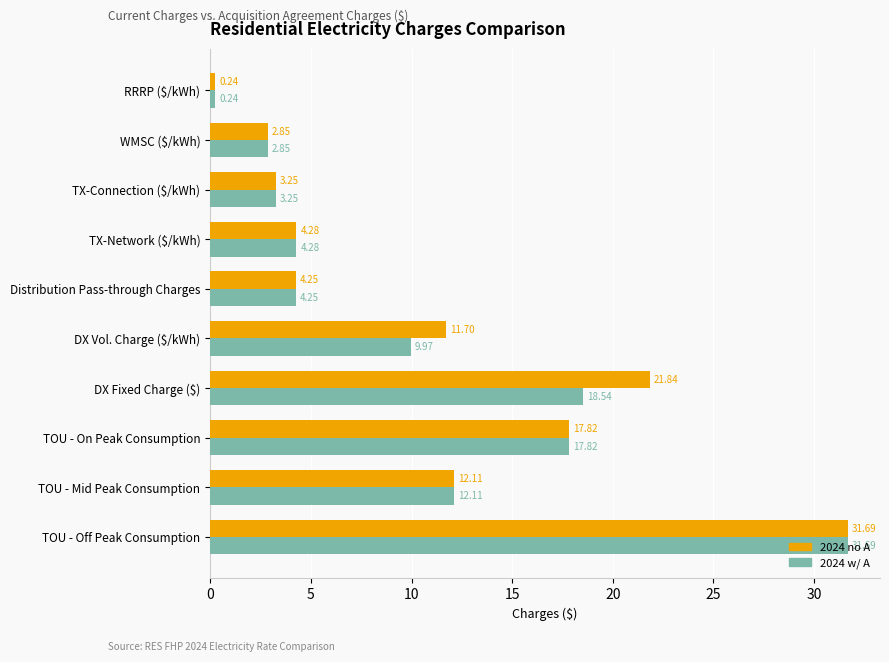

At which category does the chart reach its minimum across all series?

RRRP ($/kWh)